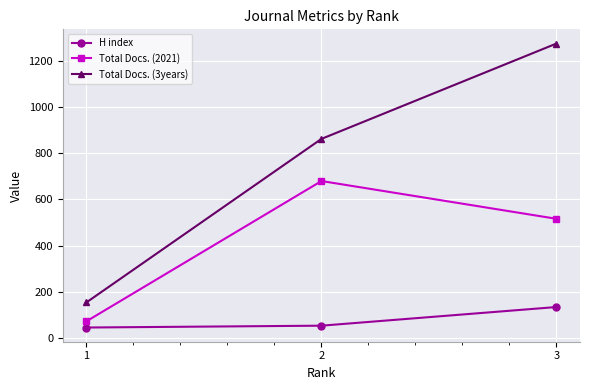

What is the total value across all series at 2?

1595